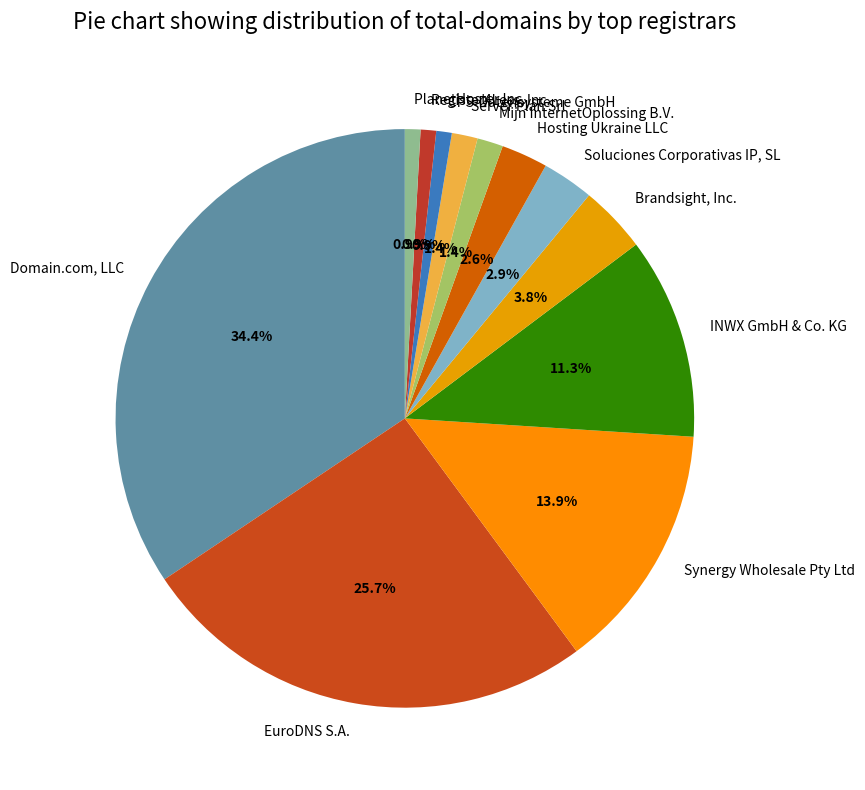

How many segments does this pie chart have?

12